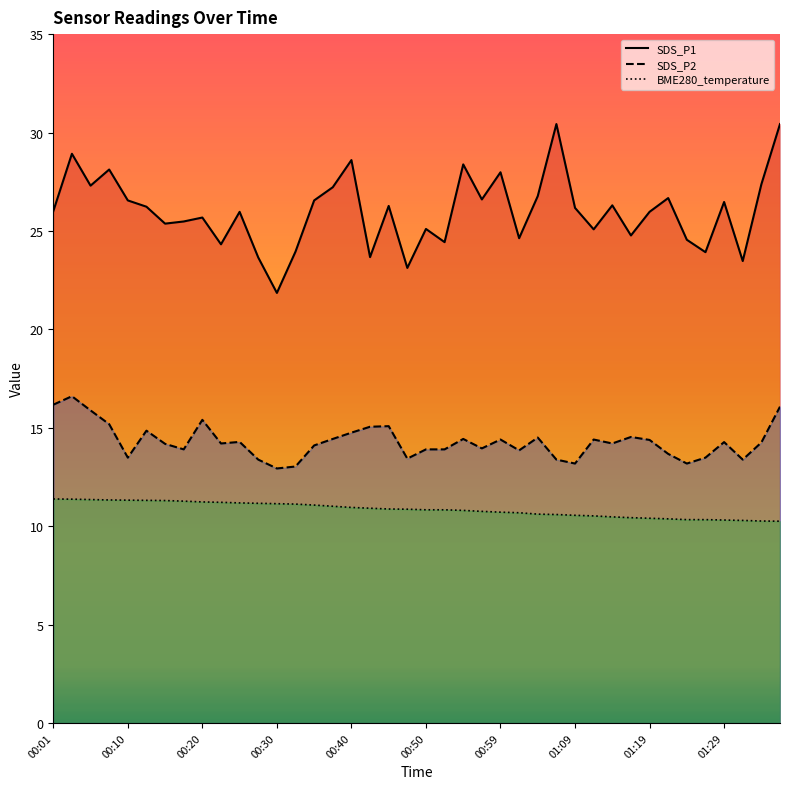

What position from the left is 00:40?

17